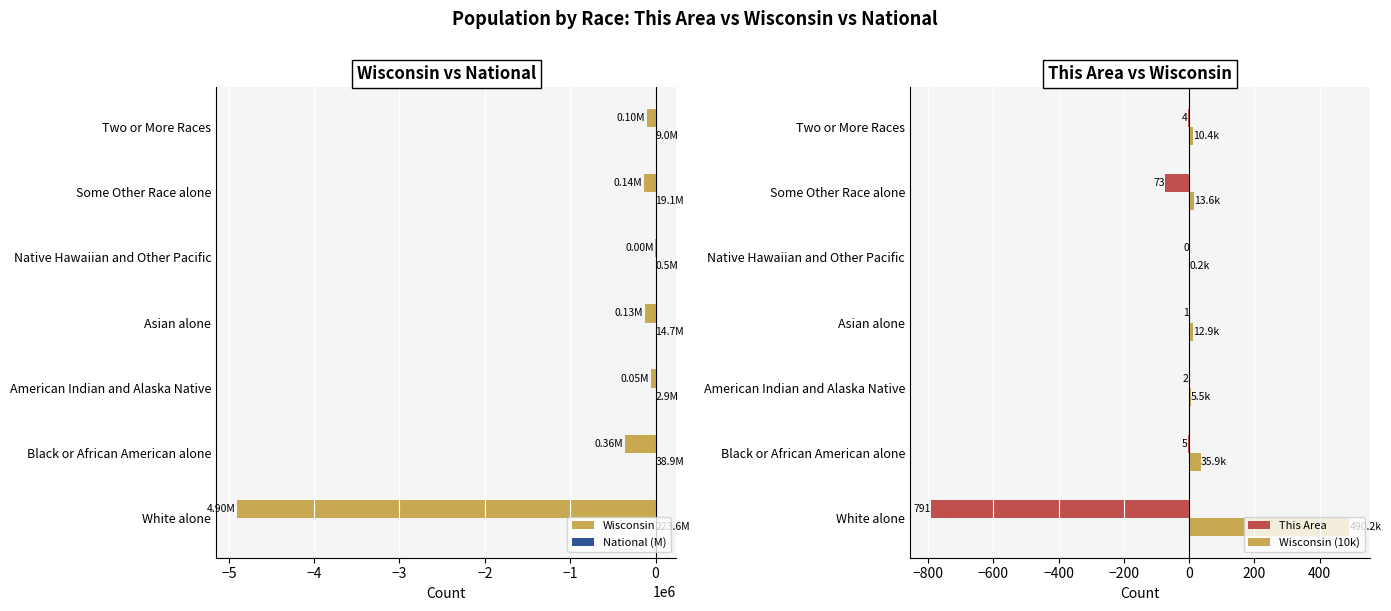

Which series has the widest spread of values?

Wisconsin